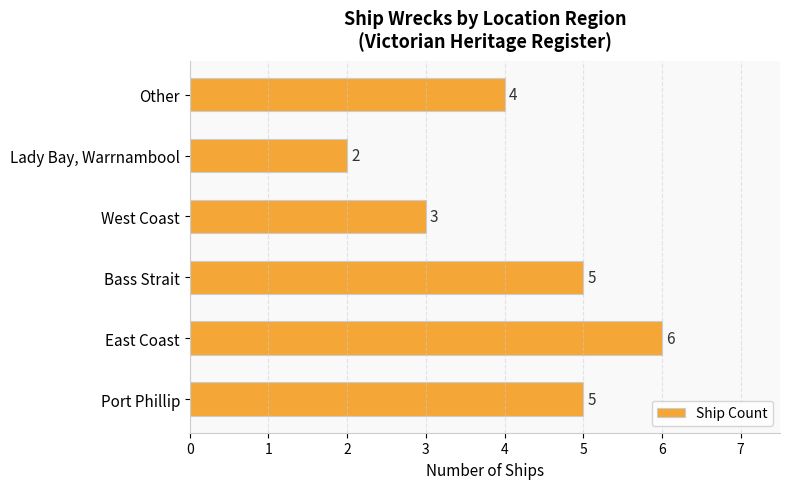

True or false: the data shows 3 at Lady Bay, Warrnambool.

False